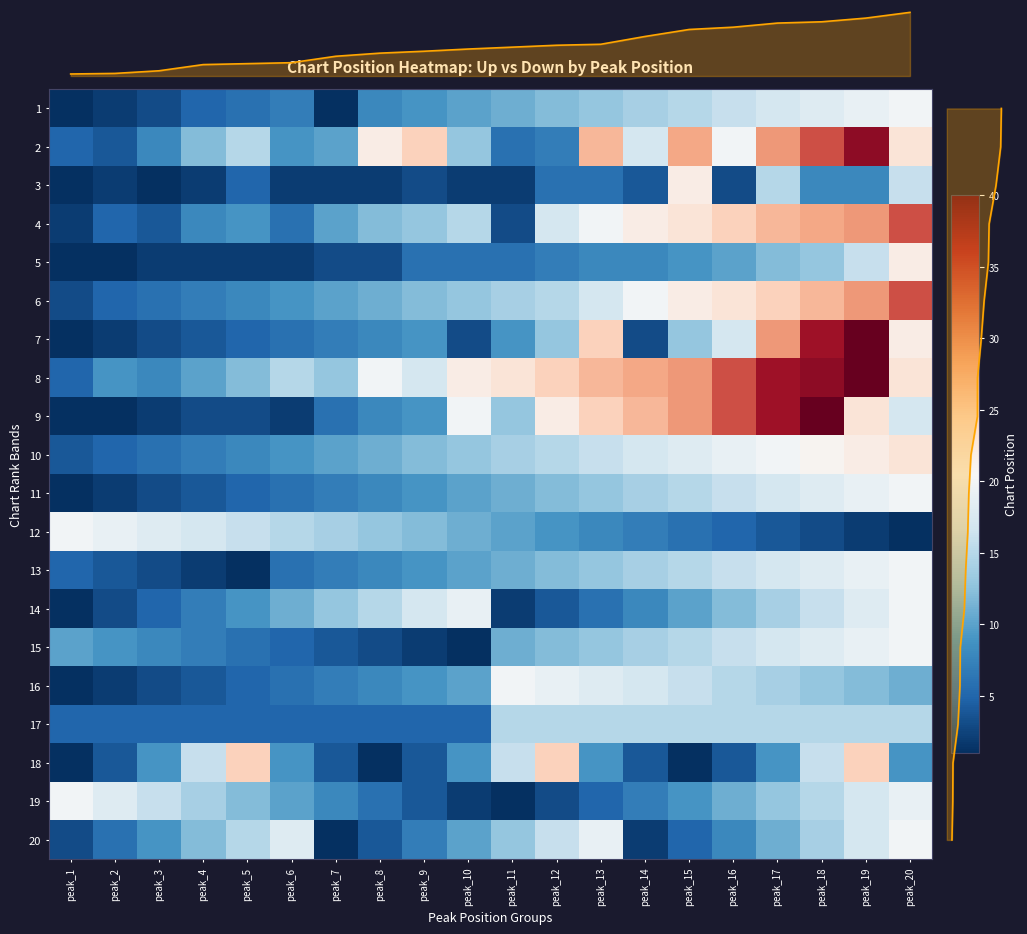

How many data points in column_dendrogram are less than 2?

10